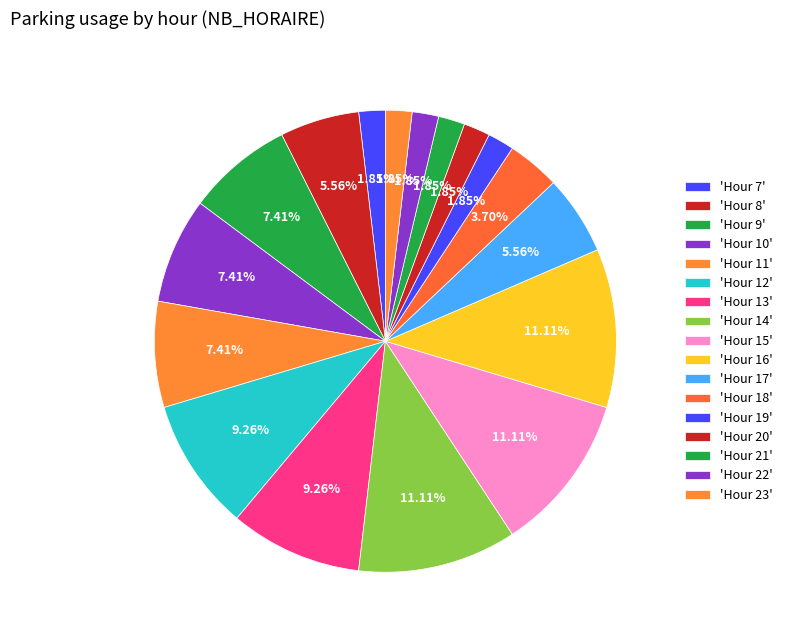

How many slices are in this pie chart?

17